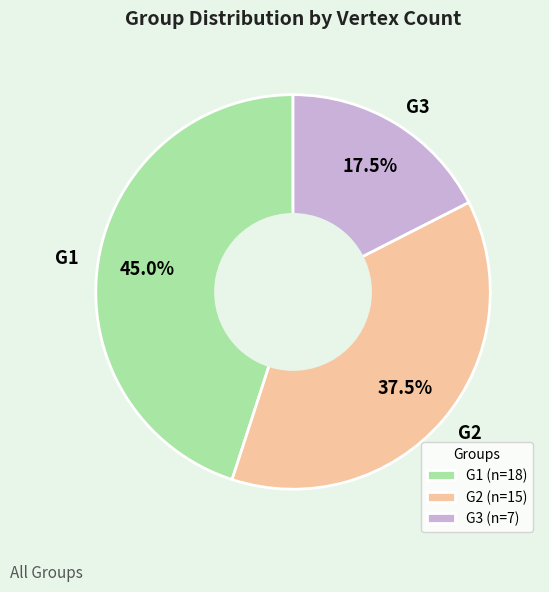

Combined, do G2 and G1 account for over 50%?

Yes